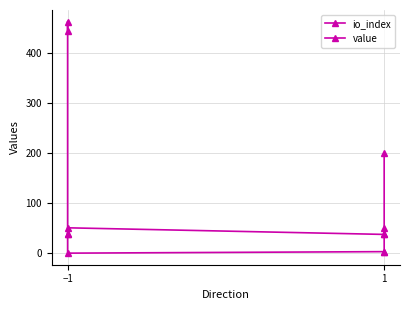

The io_index series shows 4.9 at 1. True or false?

False